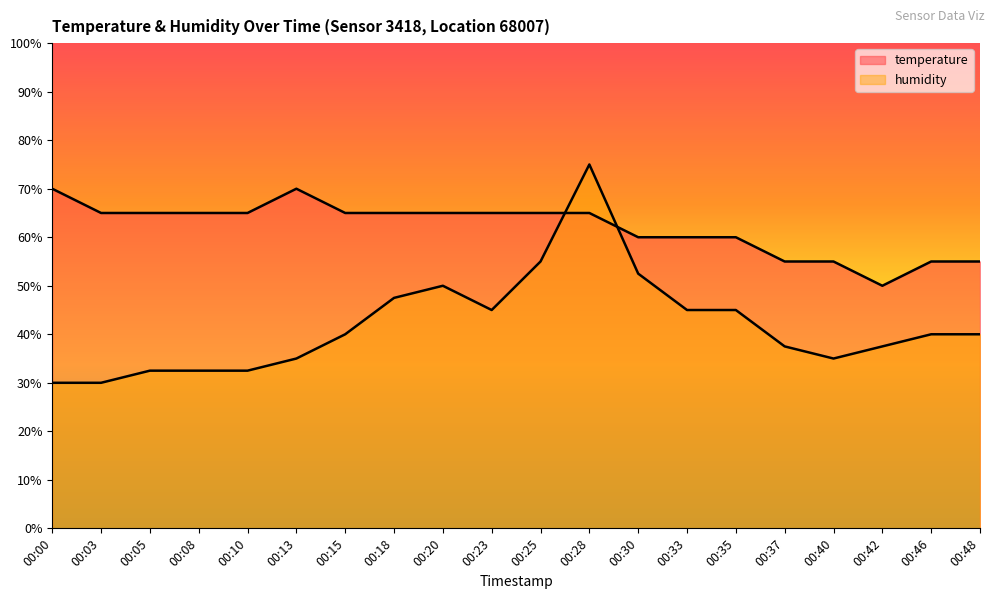

At which category is the sum across all series the highest?

00:28